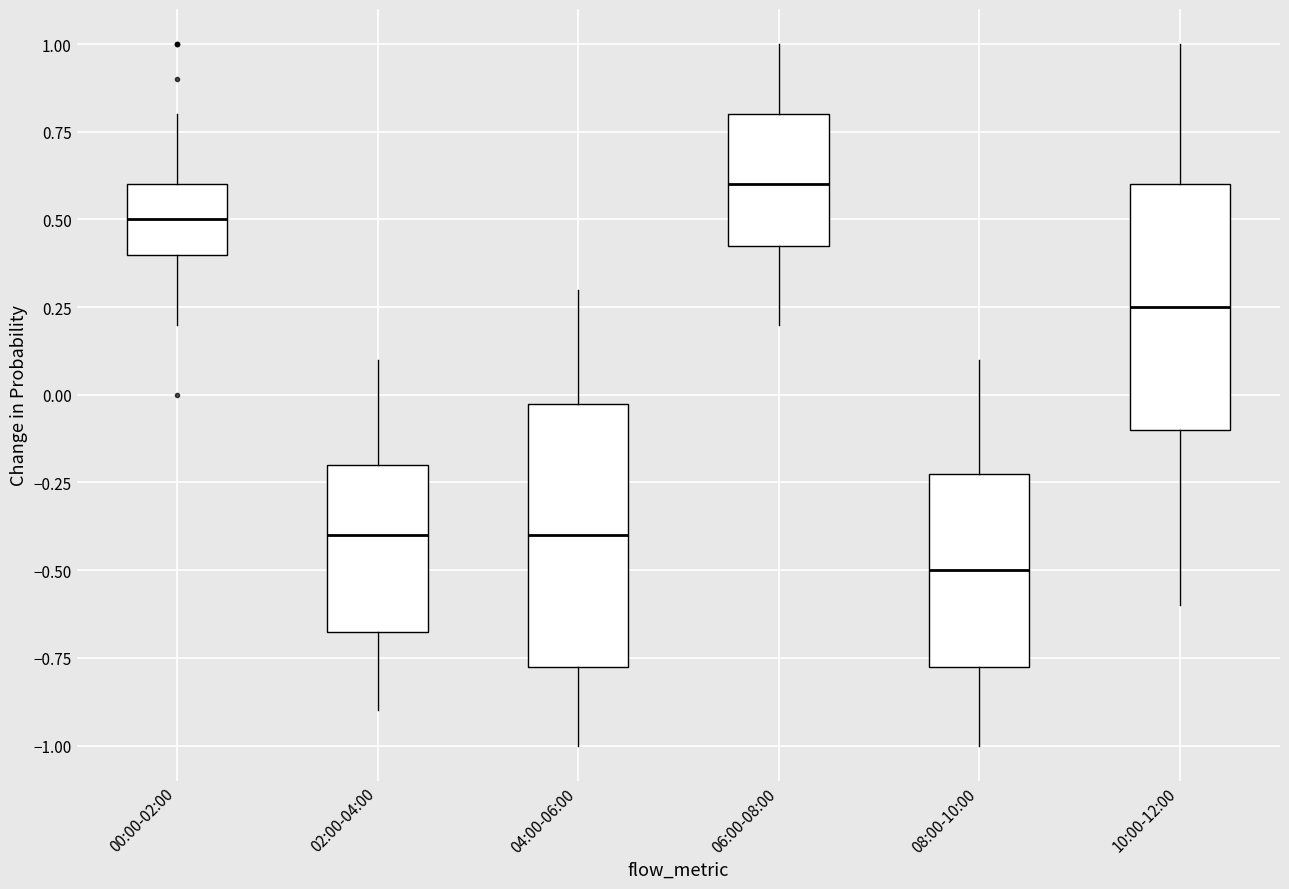

Reading left to right, transcribe this box plot: for each box, give where its median line is, the range the box spans, and where its two whiskers end, as read against the y-axis. The values are not printed on the chart, so give them approximately, as read against the axis.

00:00-02:00: median 0.50, box 0.40 to 0.60, whiskers 0.20 to 0.80
02:00-04:00: median -0.40, box -0.65 to -0.20, whiskers -0.90 to 0.10
04:00-06:00: median -0.40, box -0.75 to 0.00, whiskers -1.00 to 0.30
06:00-08:00: median 0.60, box 0.45 to 0.80, whiskers 0.20 to 1.00
08:00-10:00: median -0.50, box -0.75 to -0.20, whiskers -1.00 to 0.10
10:00-12:00: median 0.25, box -0.10 to 0.60, whiskers -0.60 to 1.00